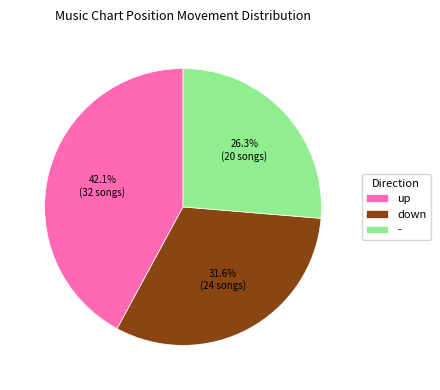

Approximately how many times larger is the value at up compared to down?

1.3